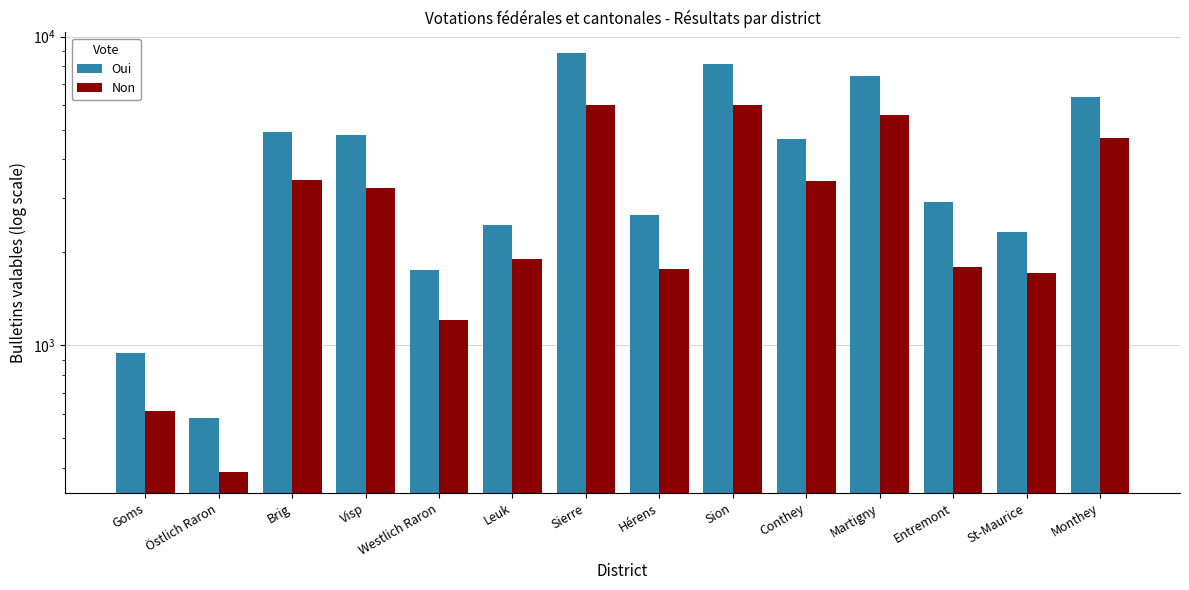

How many values in the Oui series are below 4669?

7